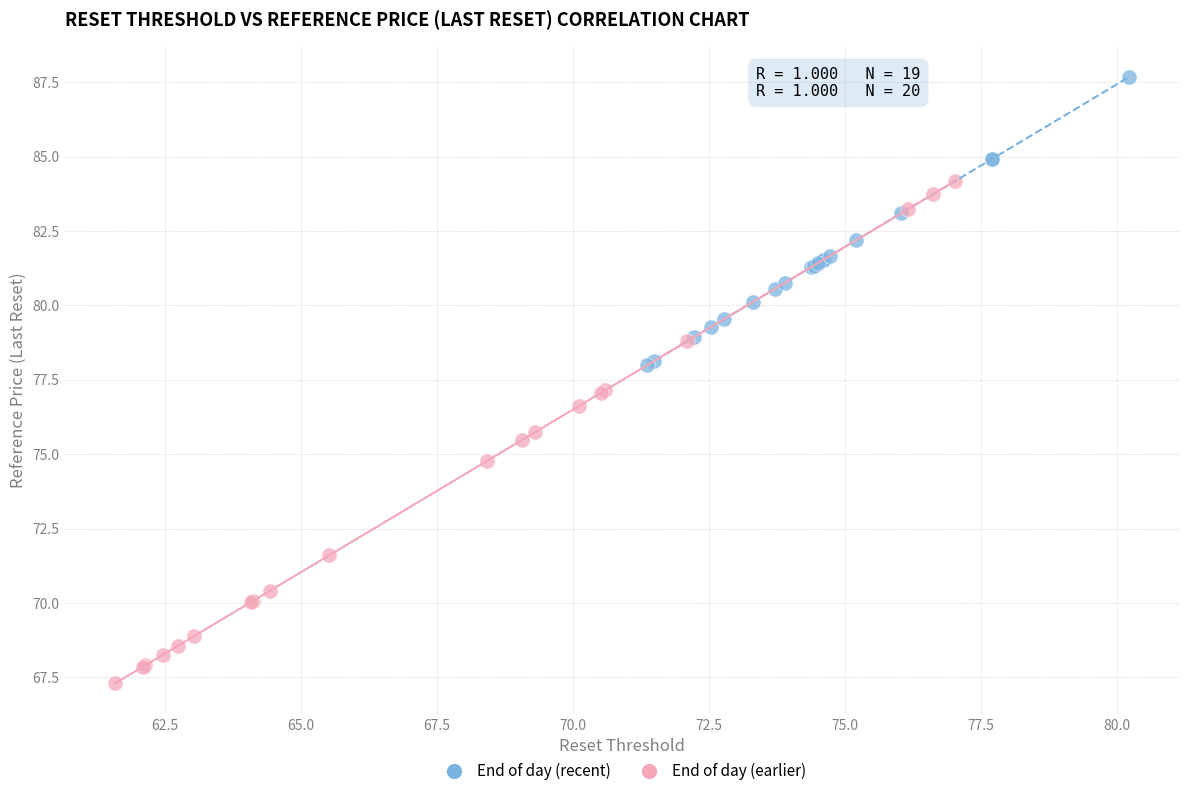

Which series has the widest spread of Y values?

End of day (earlier)